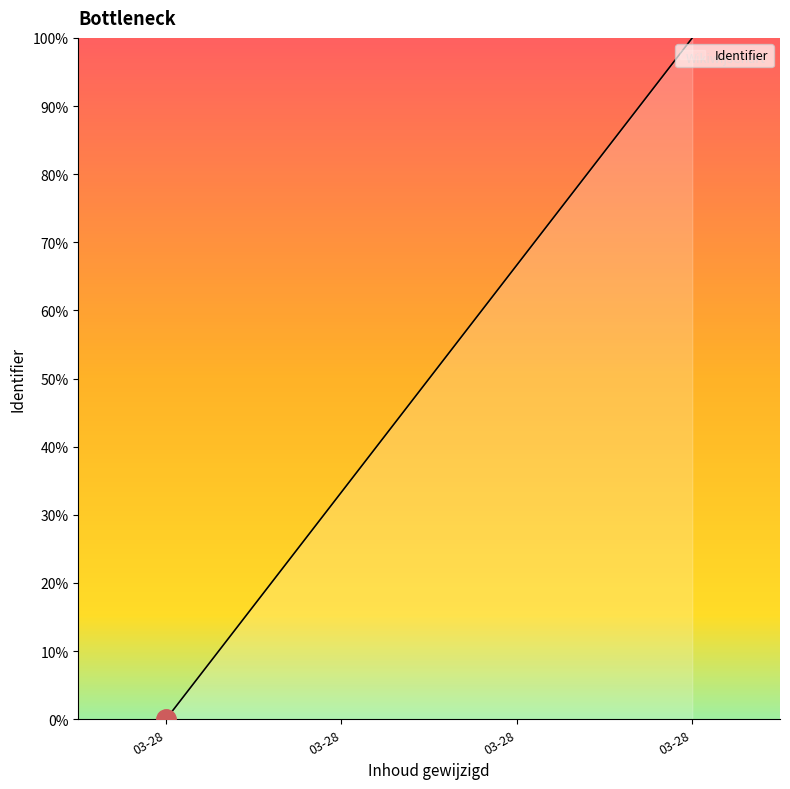

What is the sum of all values?

200.0